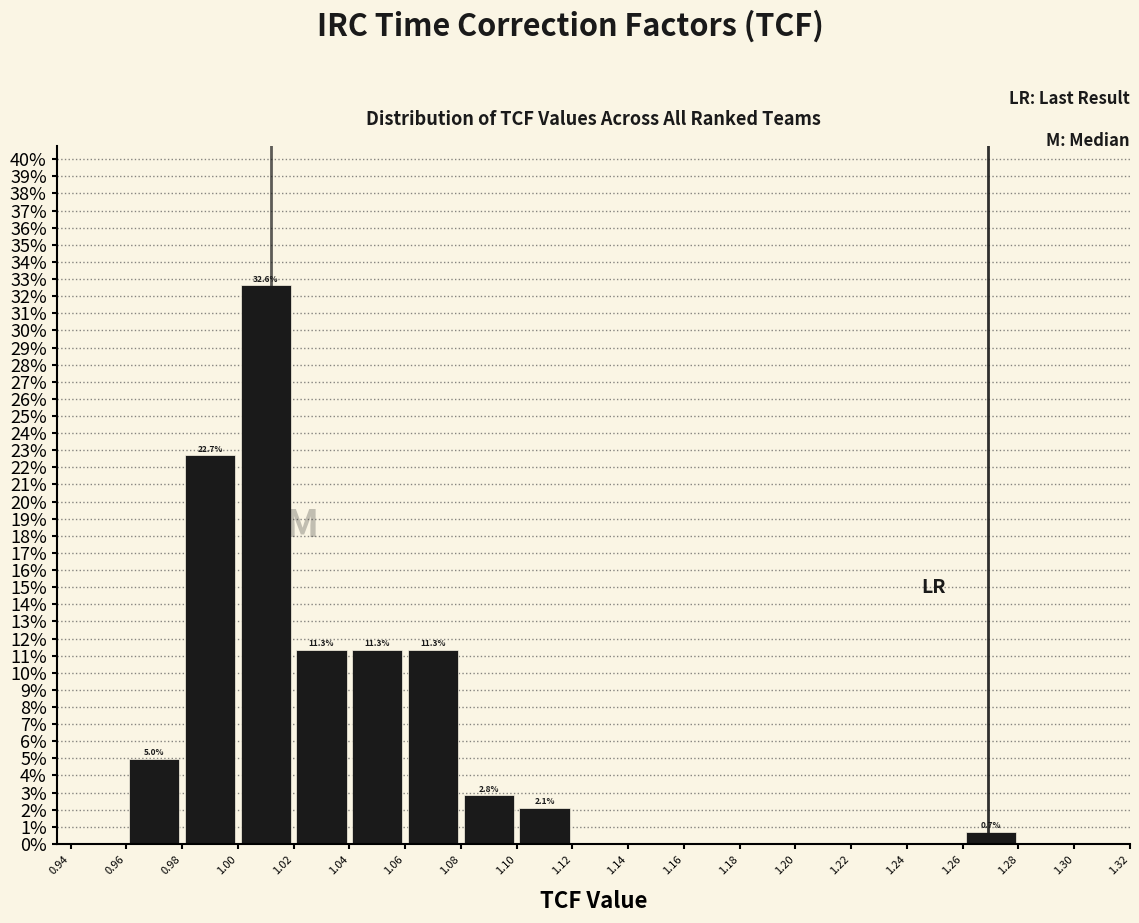

Which range on the x-axis has the tallest bar?

1.00 to 1.02